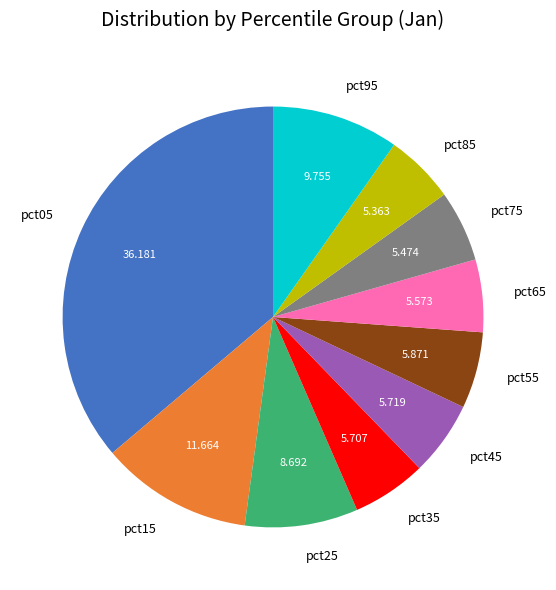

How many slices are in this pie chart?

10